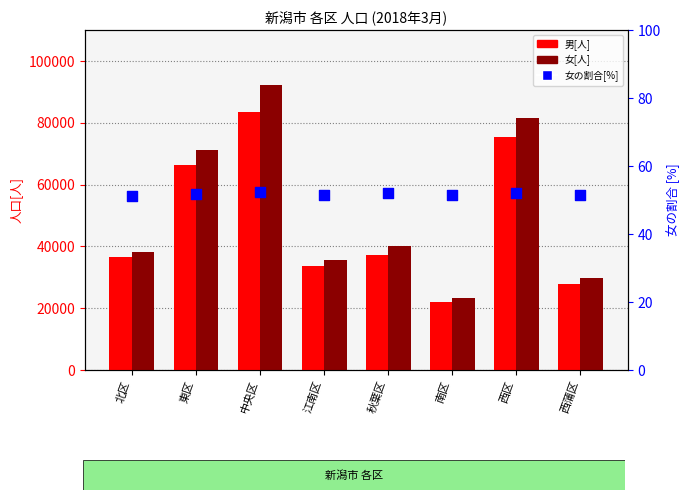

What are all the series names shown in the legend?

男[人], 女[人], 女の割合[%]